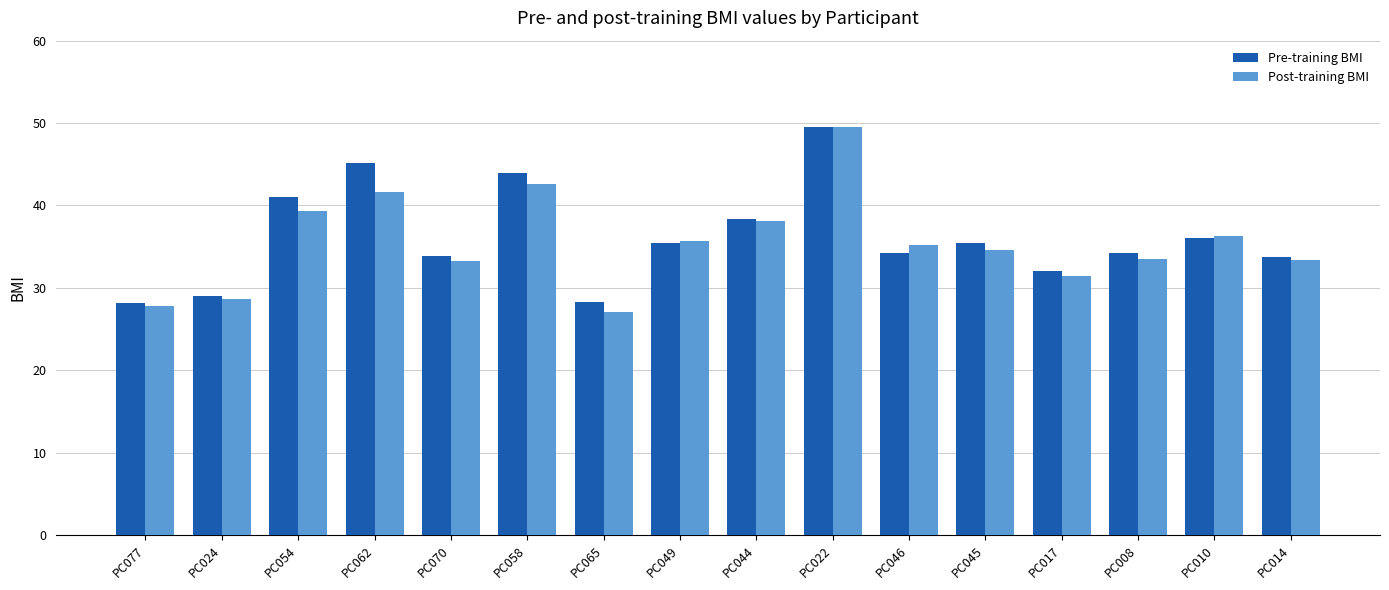

What is the difference between the Pre-training BMI values at PC065 and PC008?

5.9